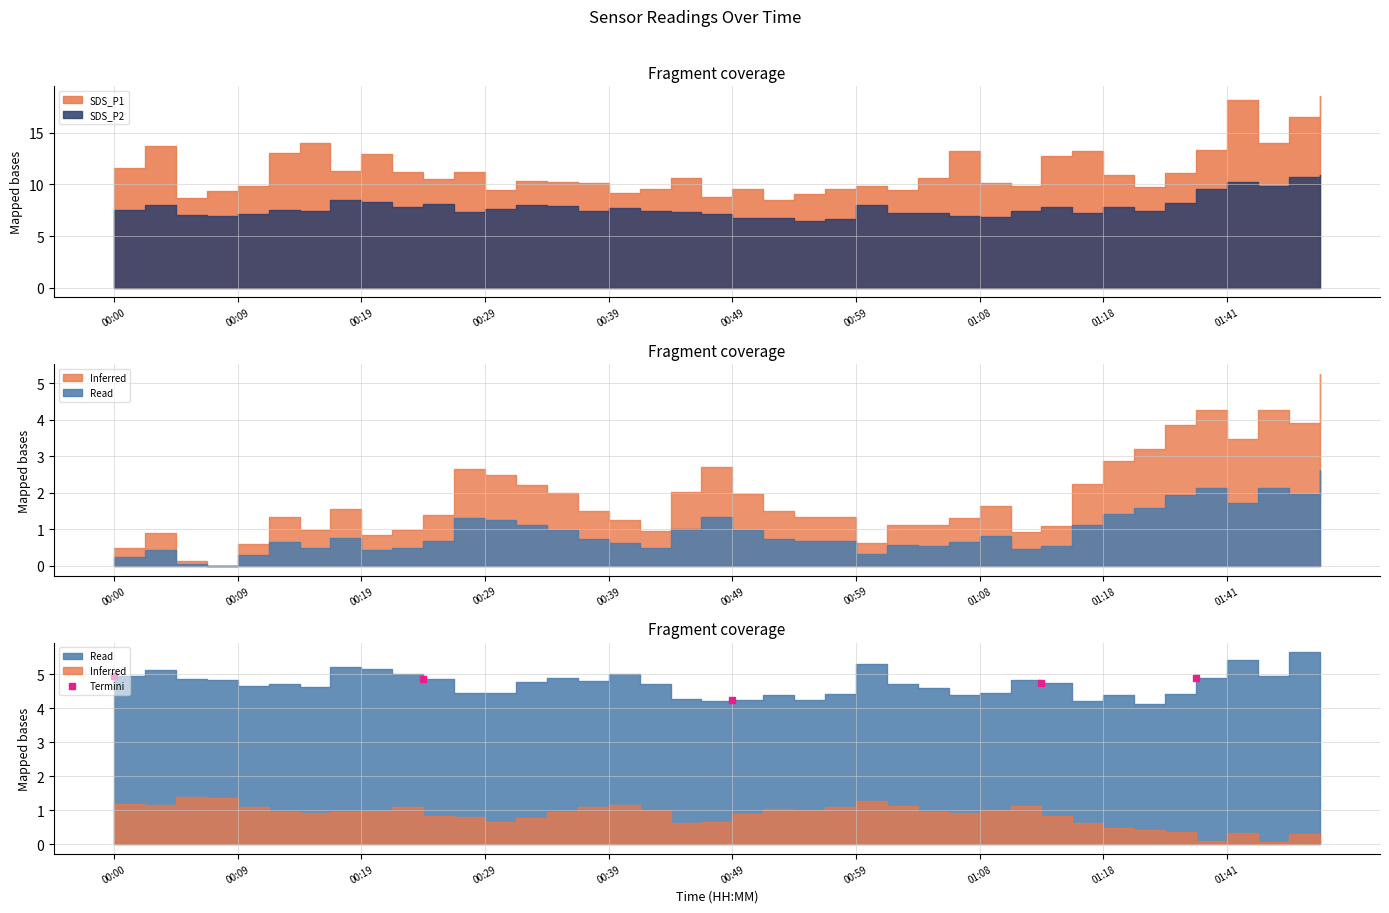

What is the difference between the values at 00:39 and 00:00?

0.1